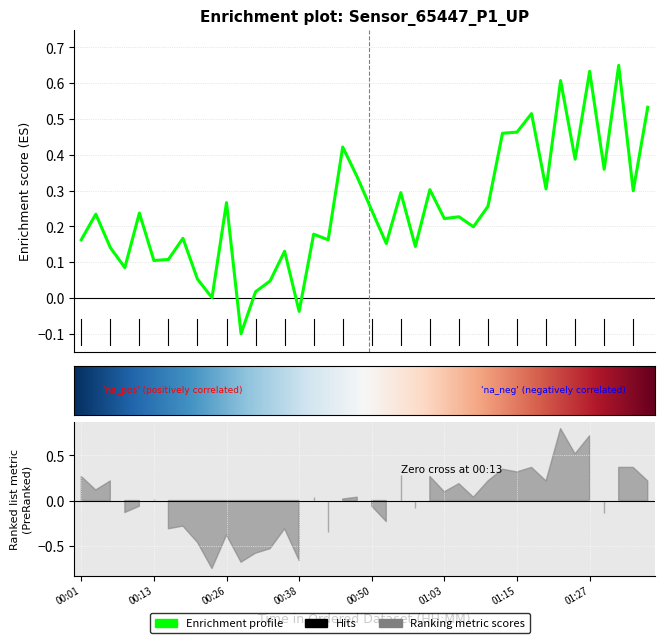

Reading left to right, extract all data points from this chart.

00:01=0.2	00:04=0.2	00:06=0.1	00:09=0.1	00:11=0.2	00:13=0.1	00:16=0.1	00:18=0.2	00:21=0.1	00:23=0.0	00:26=0.3	00:28=-0.1	00:31=0.0	00:33=0.0	00:36=0.1	00:38=-0.0	00:41=0.2	00:43=0.2	00:45=0.4	00:48=0.3	00:50=0.2	00:53=0.2	00:55=0.3	00:58=0.1	01:00=0.3	01:03=0.2	01:05=0.2	01:08=0.2	01:10=0.3	01:13=0.5	01:15=0.5	01:18=0.5	01:20=0.3	01:22=0.6	01:25=0.4	01:27=0.6	01:30=0.4	01:32=0.7	01:35=0.3	01:37=0.5